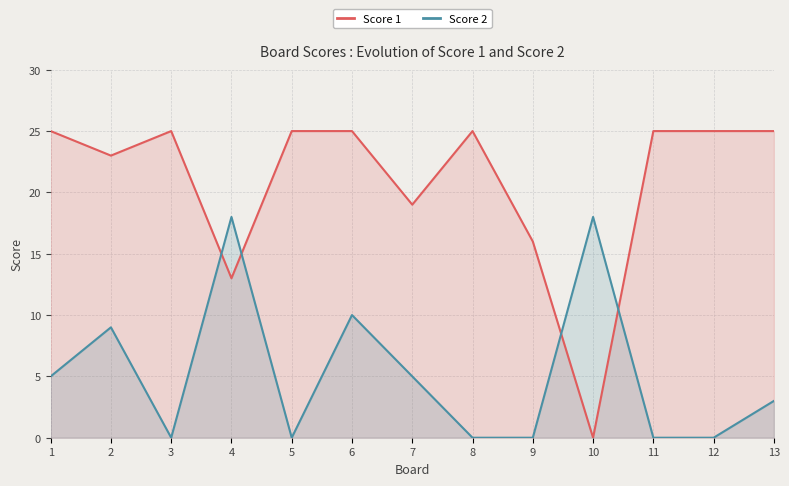

Reading left to right, list all the values displayed in this chart.

Score 1: 25	23	25	13	25	25	19	25	16	0	25	25	25
Score 2: 5	9	0	18	0	10	5	0	0	18	0	0	3